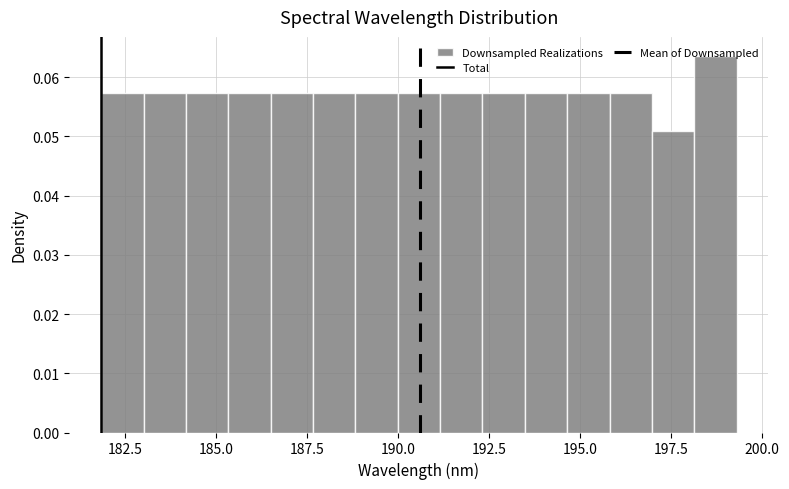

Read against the x-axis, roughly where is the centre of the tallest bar?

198.5